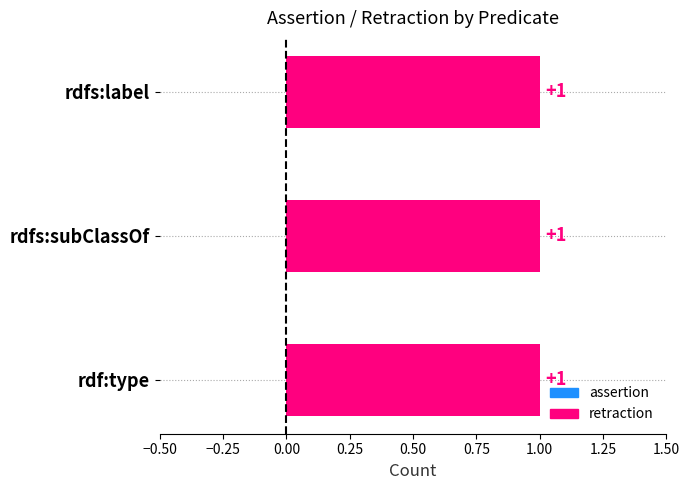

At which label does retraction reach its minimum?

rdfs:label